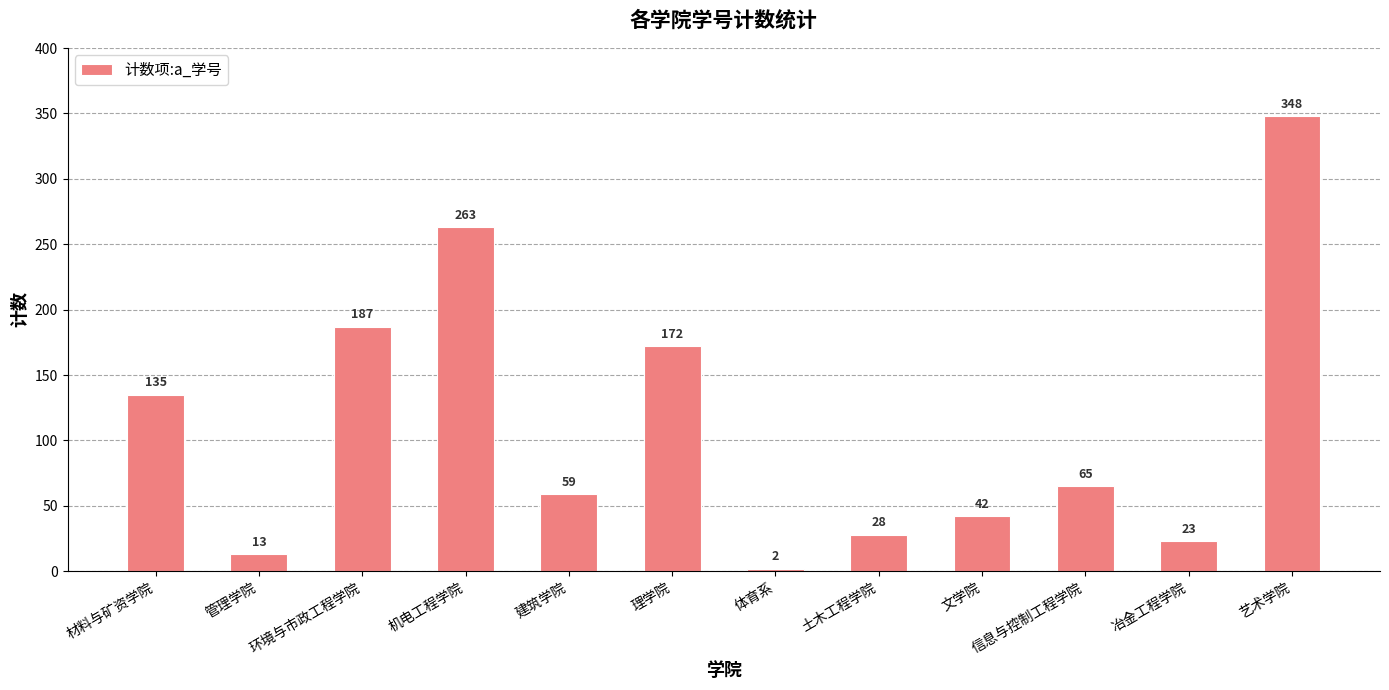

Which label corresponds to the largest value in the chart?

艺术学院